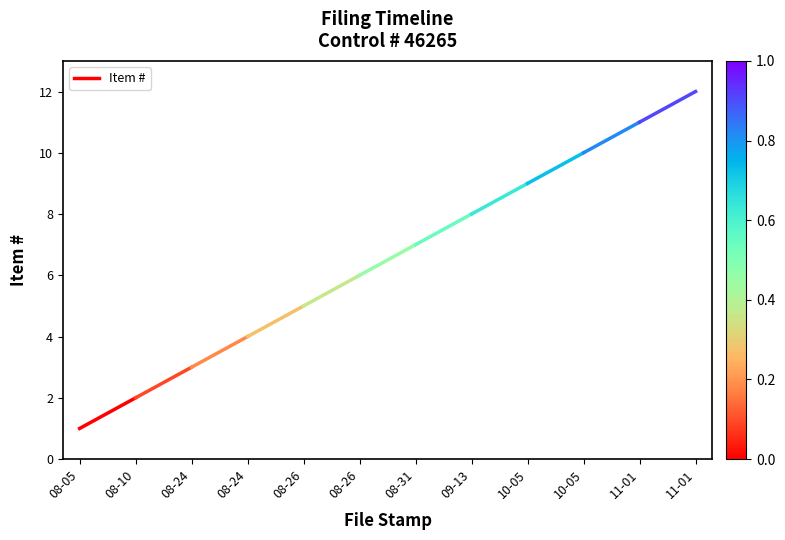

What is the value of the 1st point from the left?

1